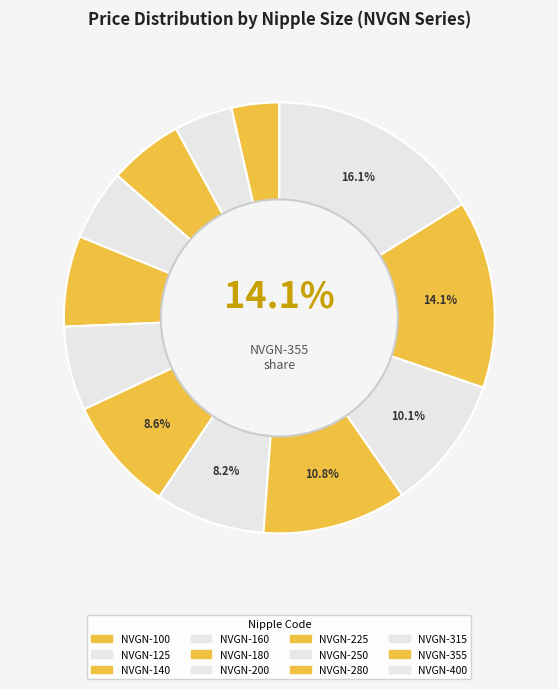

How many segments does this pie chart have?

12